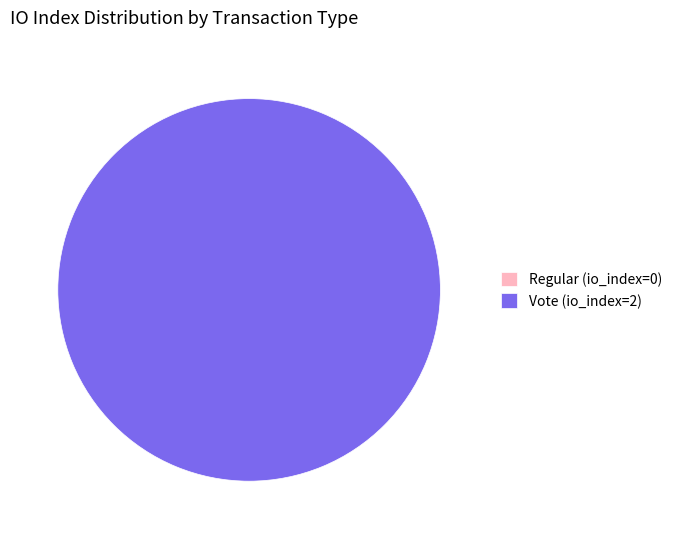

Which category has the smallest portion of the pie?

Regular (io_index=0)